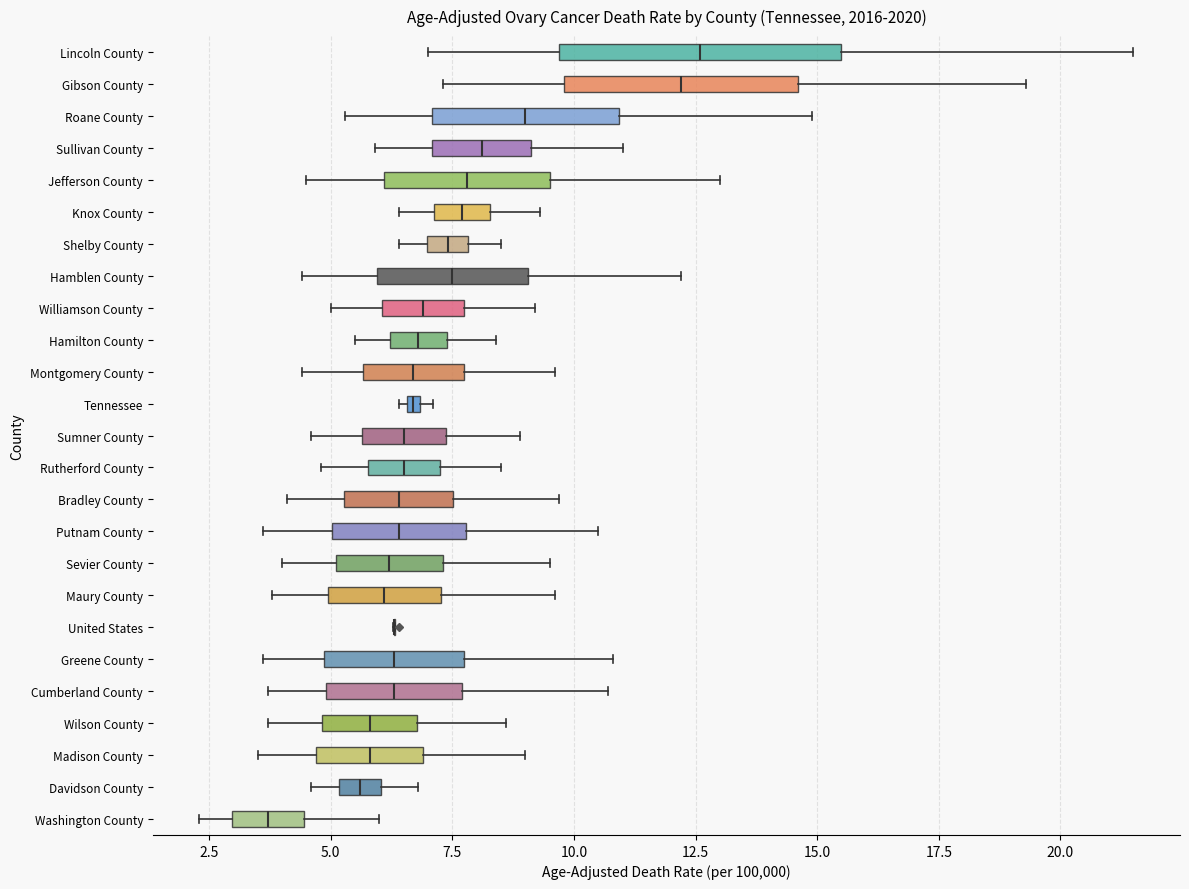

Comparing the boxes themselves (not the whiskers), which one is the widest?

Lincoln County